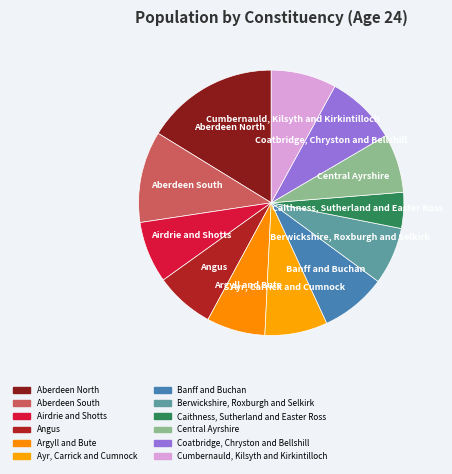

How many slices are in this pie chart?

12